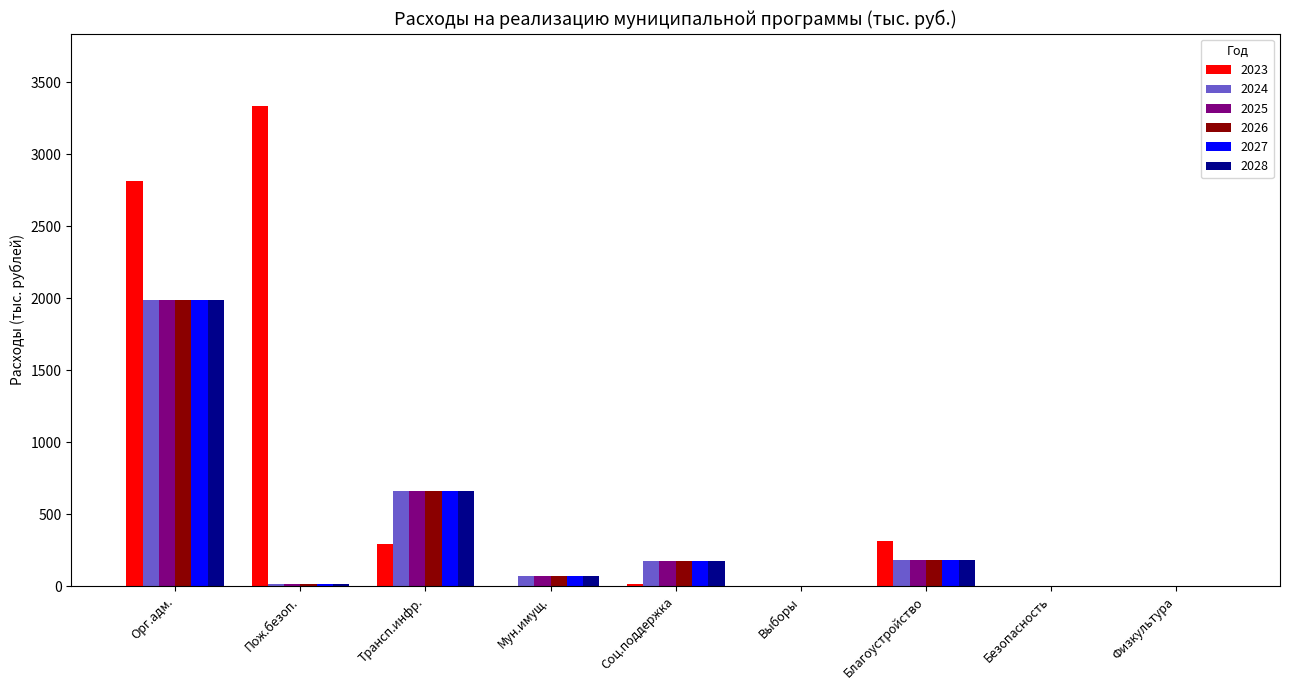

At which label does 2027 first exceed 72?

Орг.адм.